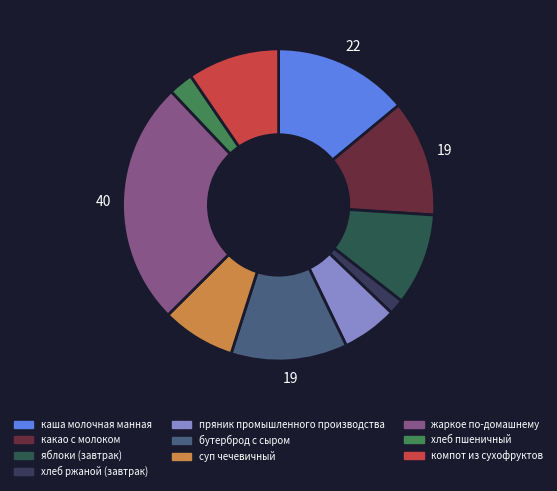

How many segments does this pie chart have?

10